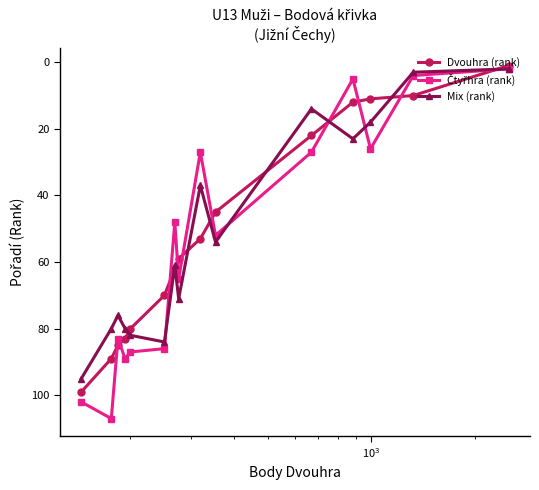

What is the average value of the Dvouhra (rank) series?

52